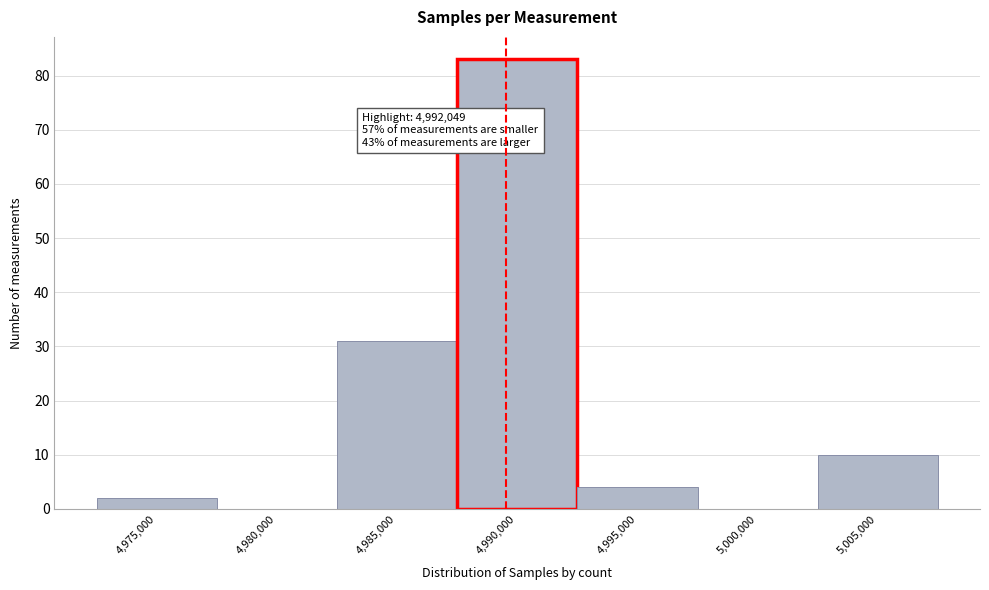

Reading left to right, what are all the values shown in this chart?

4,975,000=2	4,980,000=0	4,985,000=31	4,990,000=83	4,995,000=4	5,000,000=0	5,005,000=10